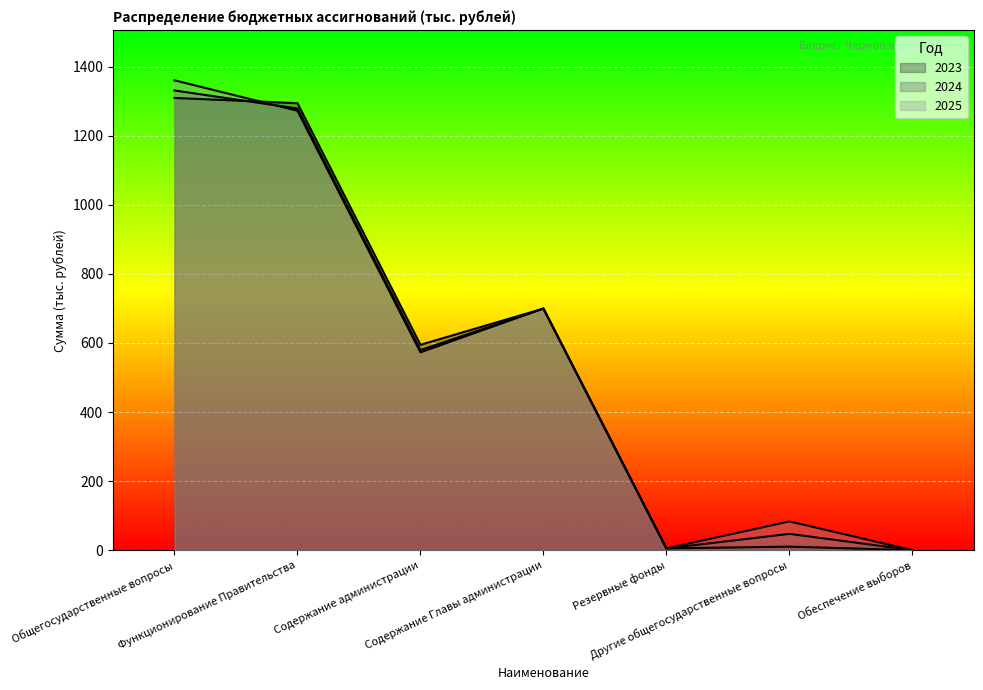

Is the value of 2023 at Резервные фонды greater than the value of 2024 at Обеспечение выборов?

Yes